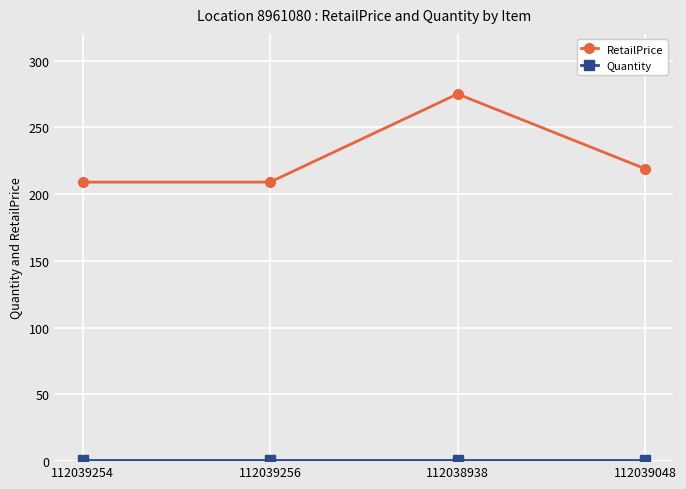

At which label does RetailPrice first exceed 219?

112038938